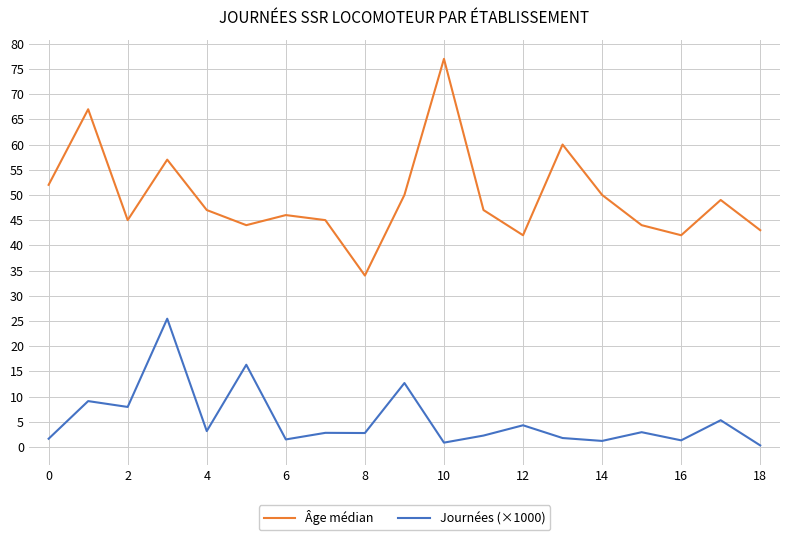

Which series has the largest total across all categories?

Âge médian